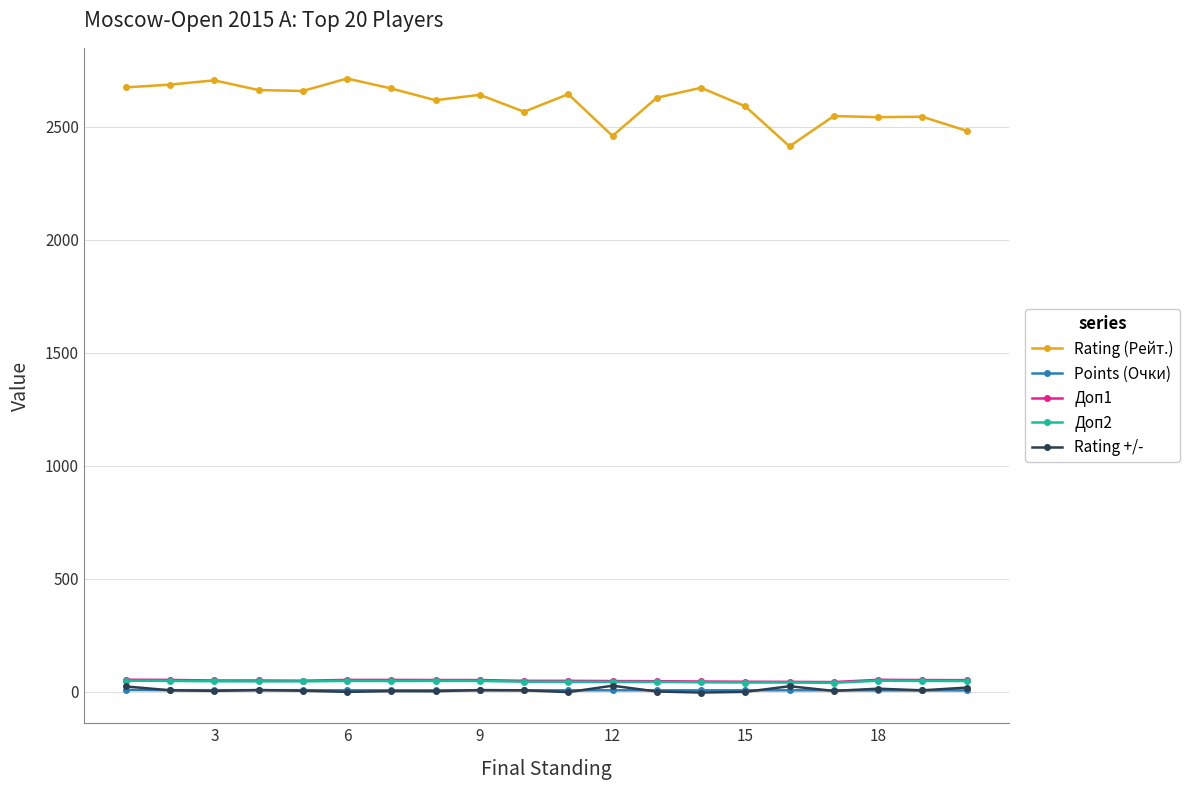

Which series has the widest spread of values?

Rating (Рейт.)